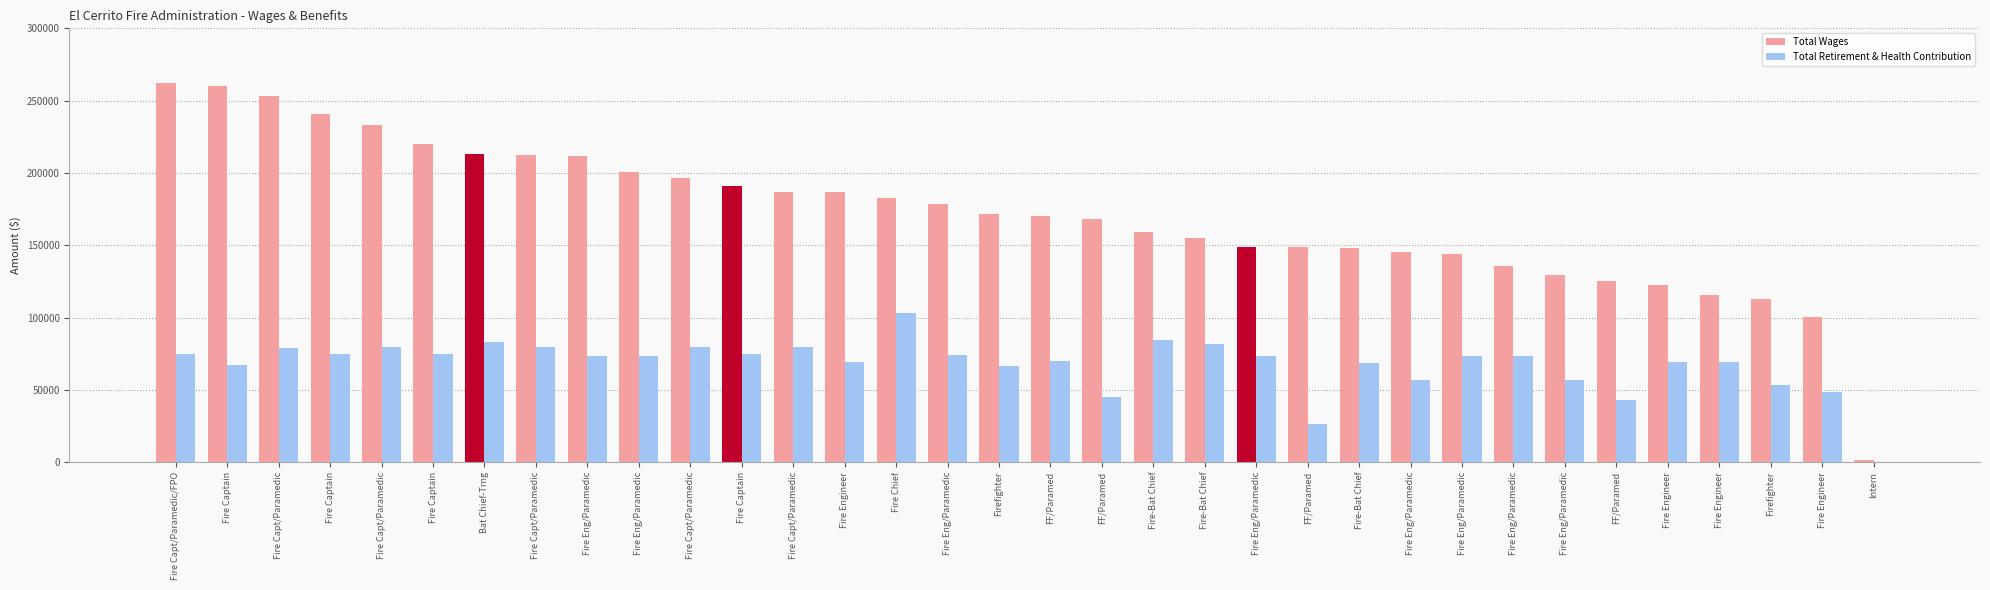

How many bars are there in each group?

2